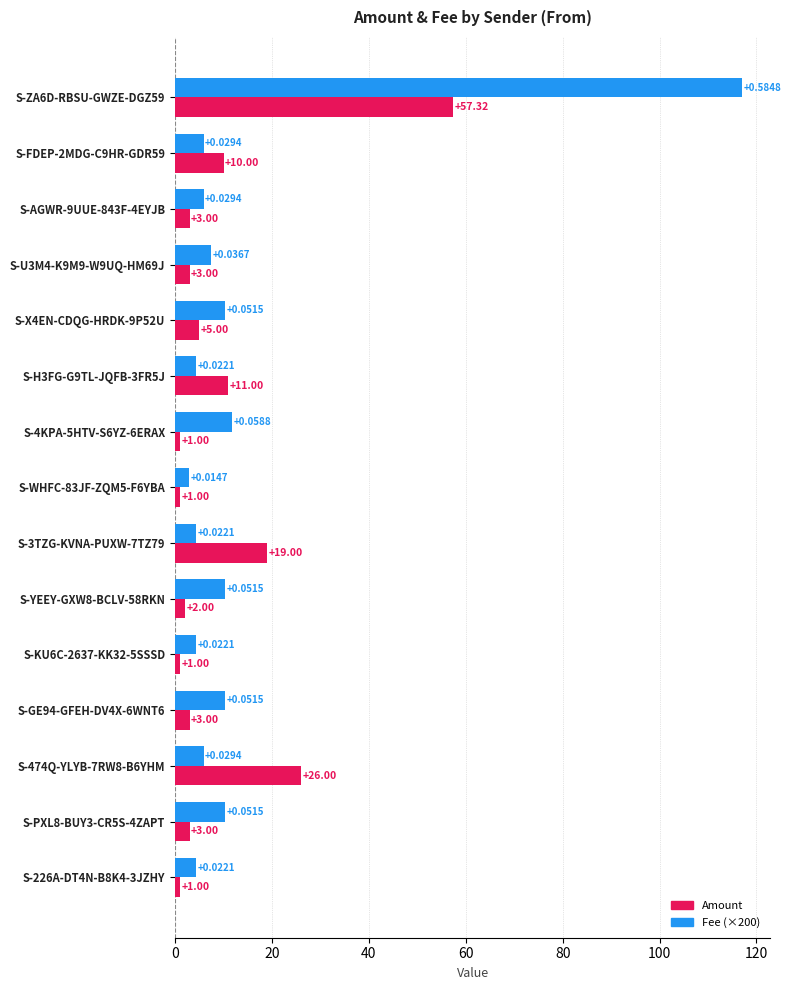

What is the spread (max minus min) of values at S-474Q-YLYB-7RW8-B6YHM?

20.1